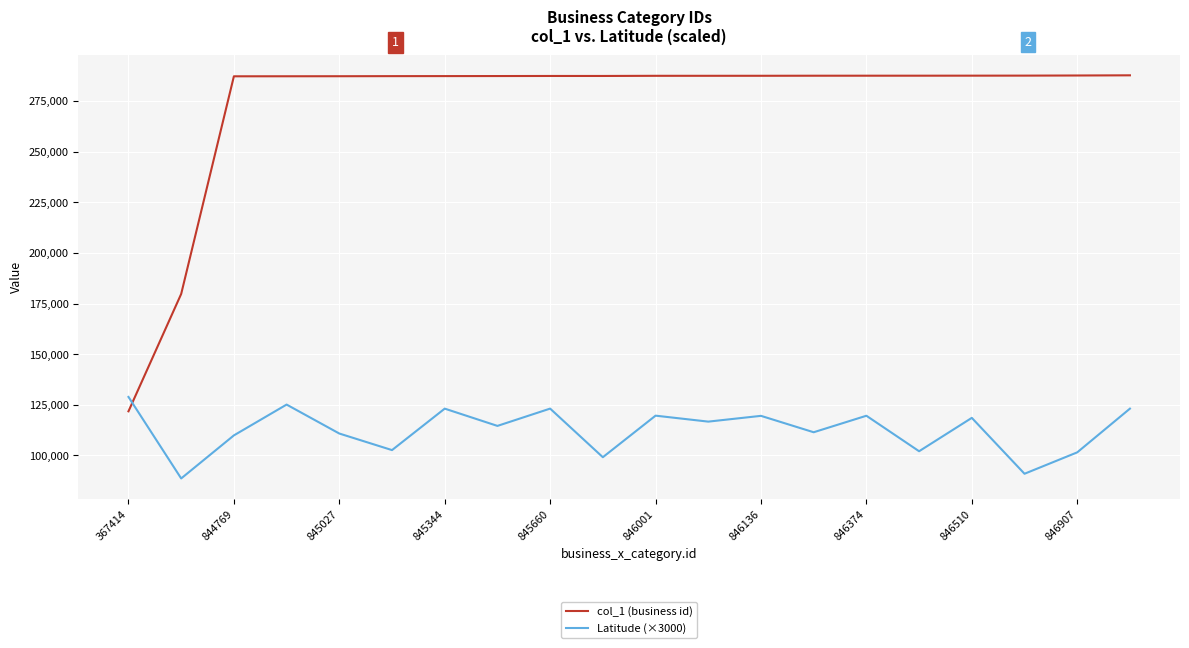

What is the greatest value displayed?

287701.0